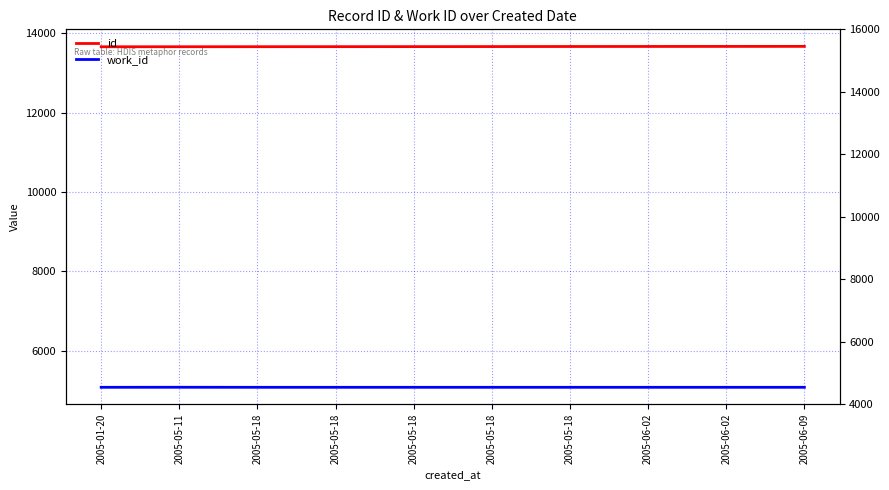

What is the greatest value displayed?

13672